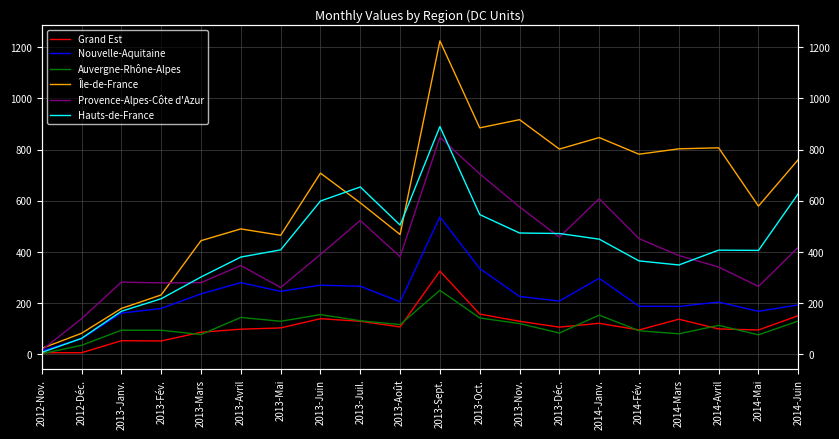

Is it true that Nouvelle-Aquitaine equals 419 at 2014-Janv.?

False